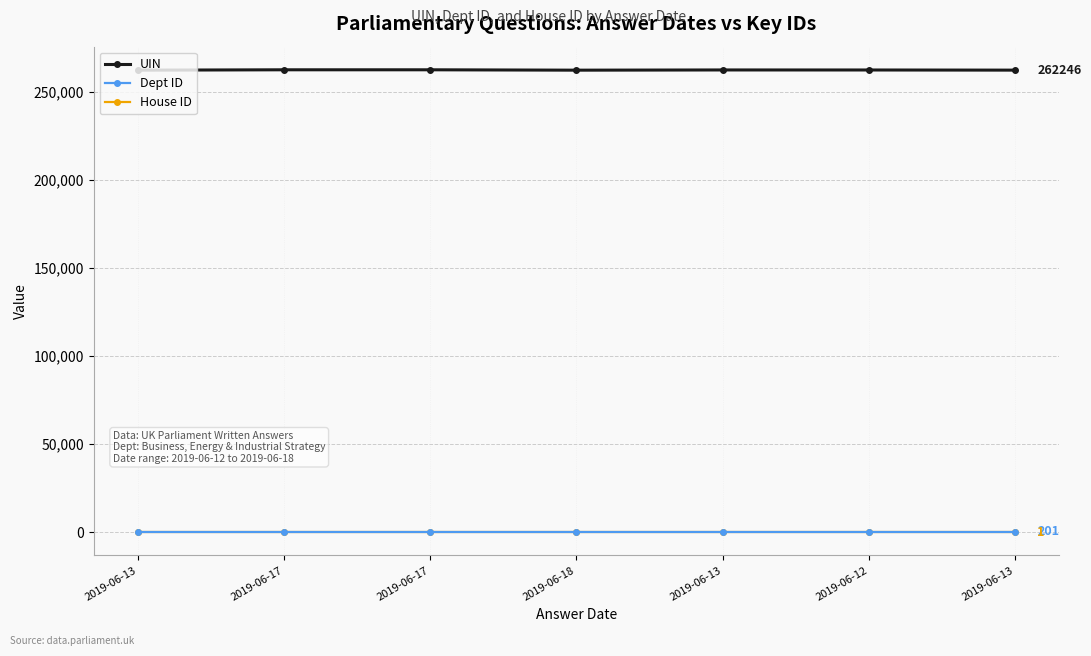

What is the approximate value of Dept ID at 2019-06-13?

201